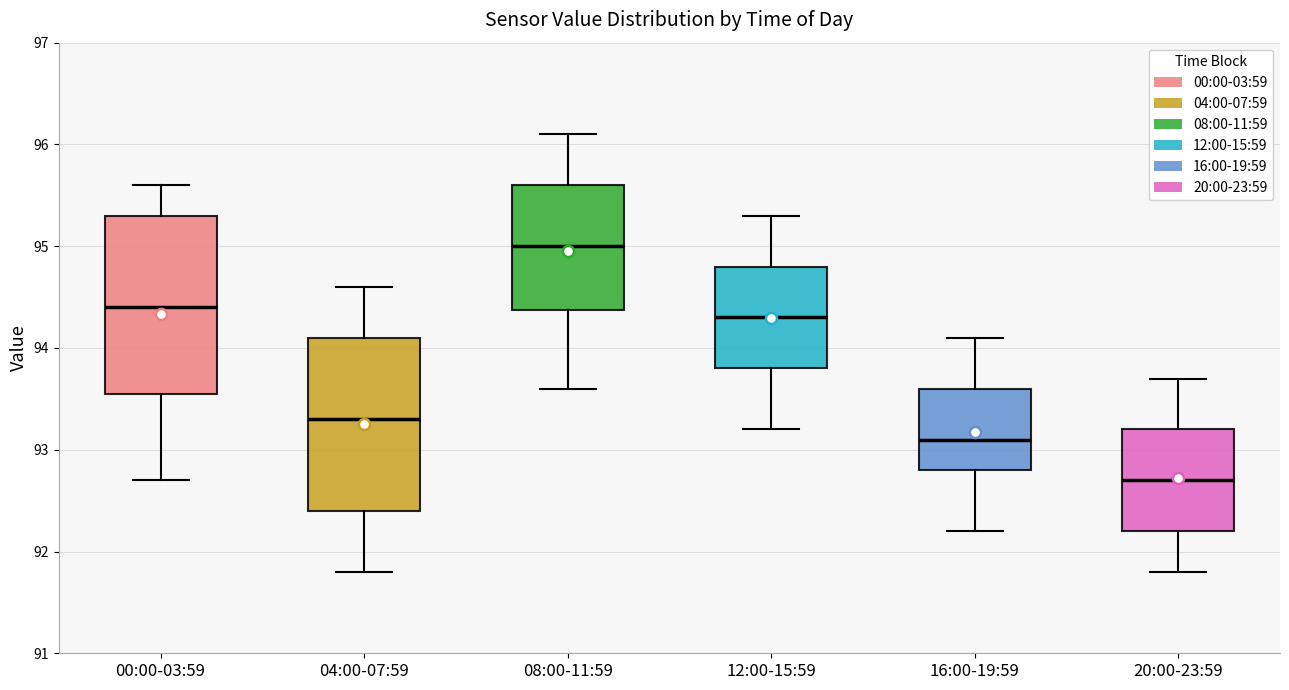

Reading left to right, transcribe this box plot: for each box, give where its median line is, the range the box spans, and where its two whiskers end, as read against the y-axis. The values are not printed on the chart, so give them approximately, as read against the axis.

00:00-03:59: median 94.4, box 93.6 to 95.3, whiskers 92.7 to 95.6
04:00-07:59: median 93.3, box 92.4 to 94.1, whiskers 91.8 to 94.6
08:00-11:59: median 95.0, box 94.4 to 95.6, whiskers 93.6 to 96.1
12:00-15:59: median 94.3, box 93.8 to 94.8, whiskers 93.2 to 95.3
16:00-19:59: median 93.1, box 92.8 to 93.6, whiskers 92.2 to 94.1
20:00-23:59: median 92.7, box 92.2 to 93.2, whiskers 91.8 to 93.7